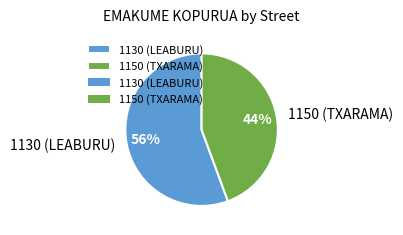

To the nearest percent, what is the average slice percentage?

50%